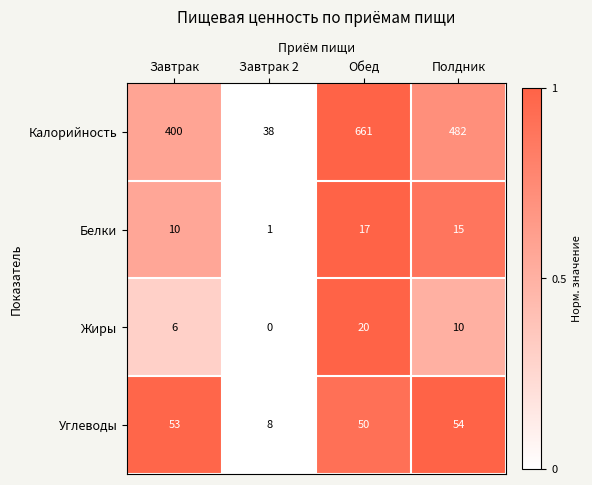

What is the difference between the maximum and minimum values in the Белки series?

16